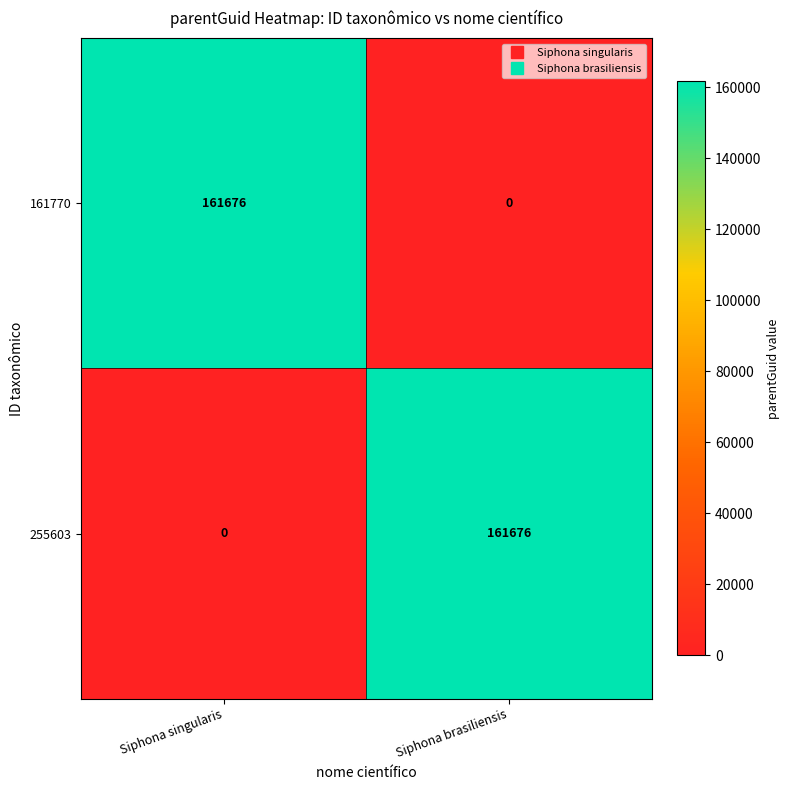

Is the value of 161770 at Siphona brasiliensis greater than the value of 255603 at Siphona brasiliensis?

No